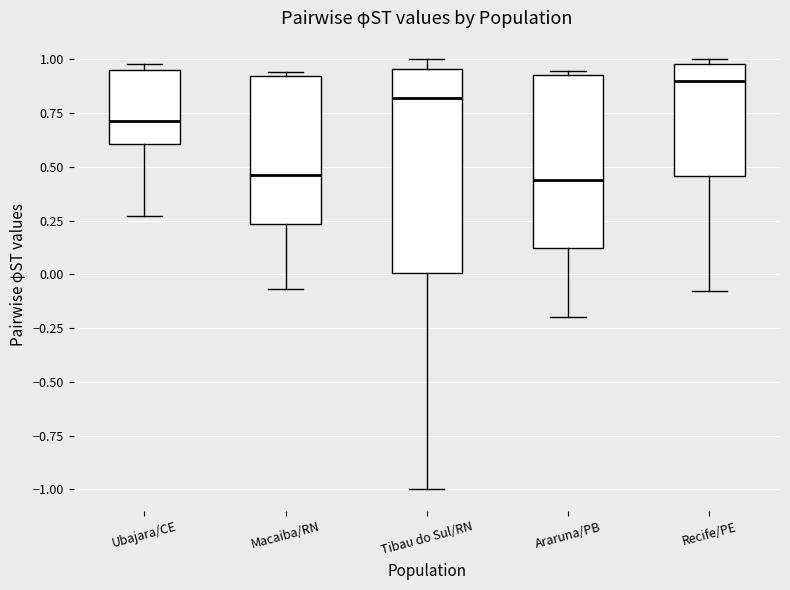

Comparing the boxes themselves (not the whiskers), which one is the tallest?

Tibau do Sul/RN